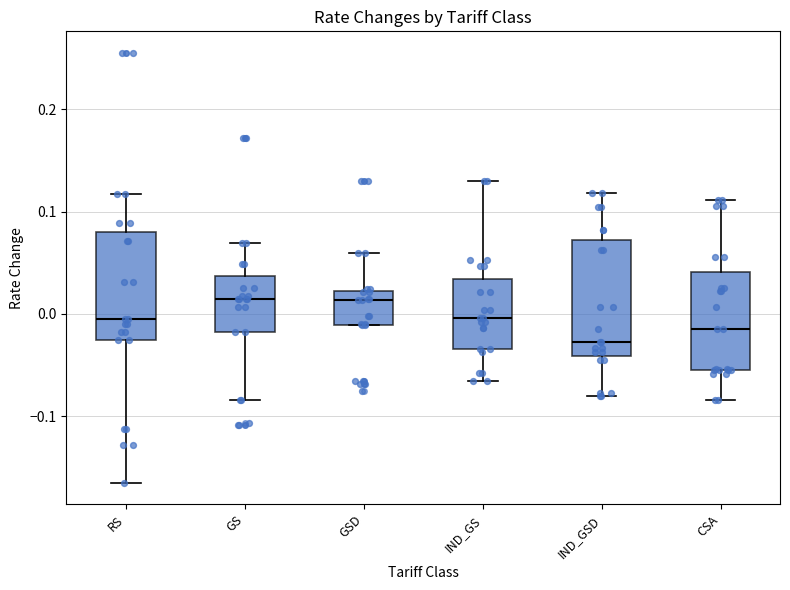

Where does the lower whisker of the box for CSA end on the y-axis? The values are not printed on the chart, so give them approximately, as read against the axis.

-0.08